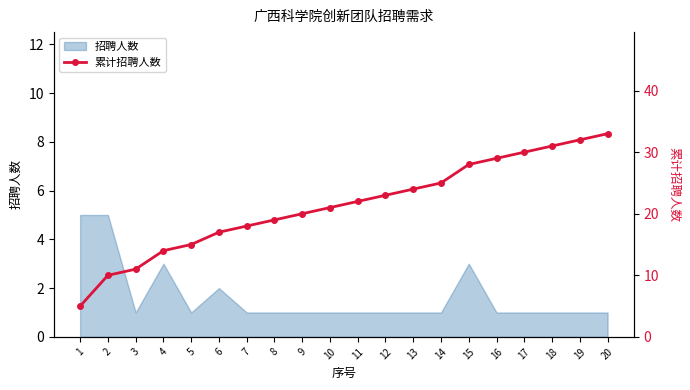

Rank the categories by value from highest to lowest.

20, 19, 18, 17, 16, 15, 14, 13, 12, 11, 10, 9, 8, 7, 6, 5, 4, 3, 2, 1